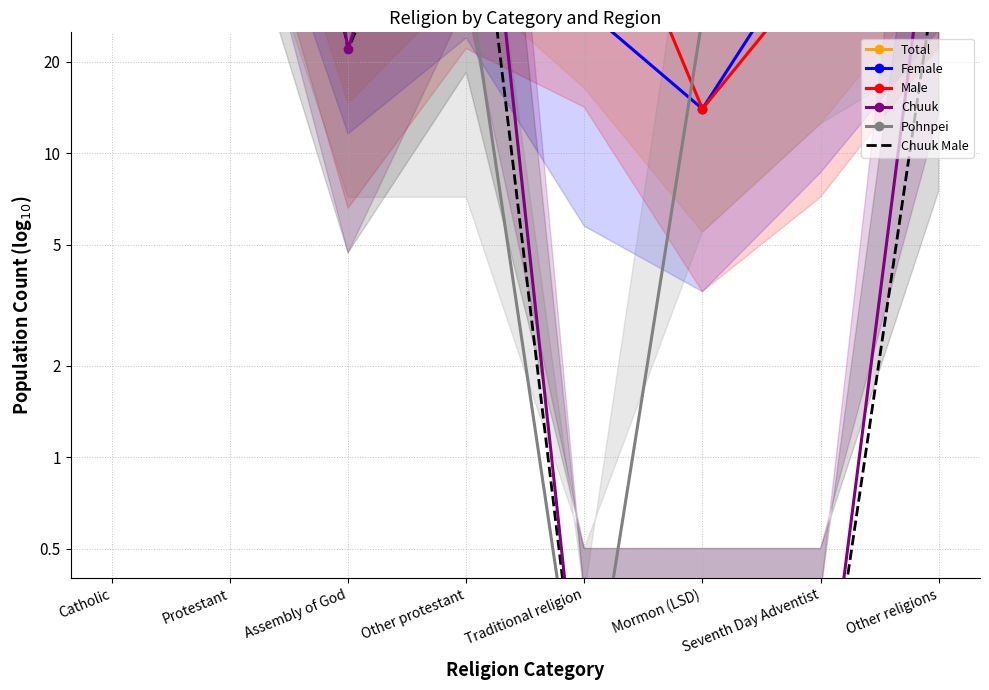

Between Other religions and Catholic, which is larger?

Catholic